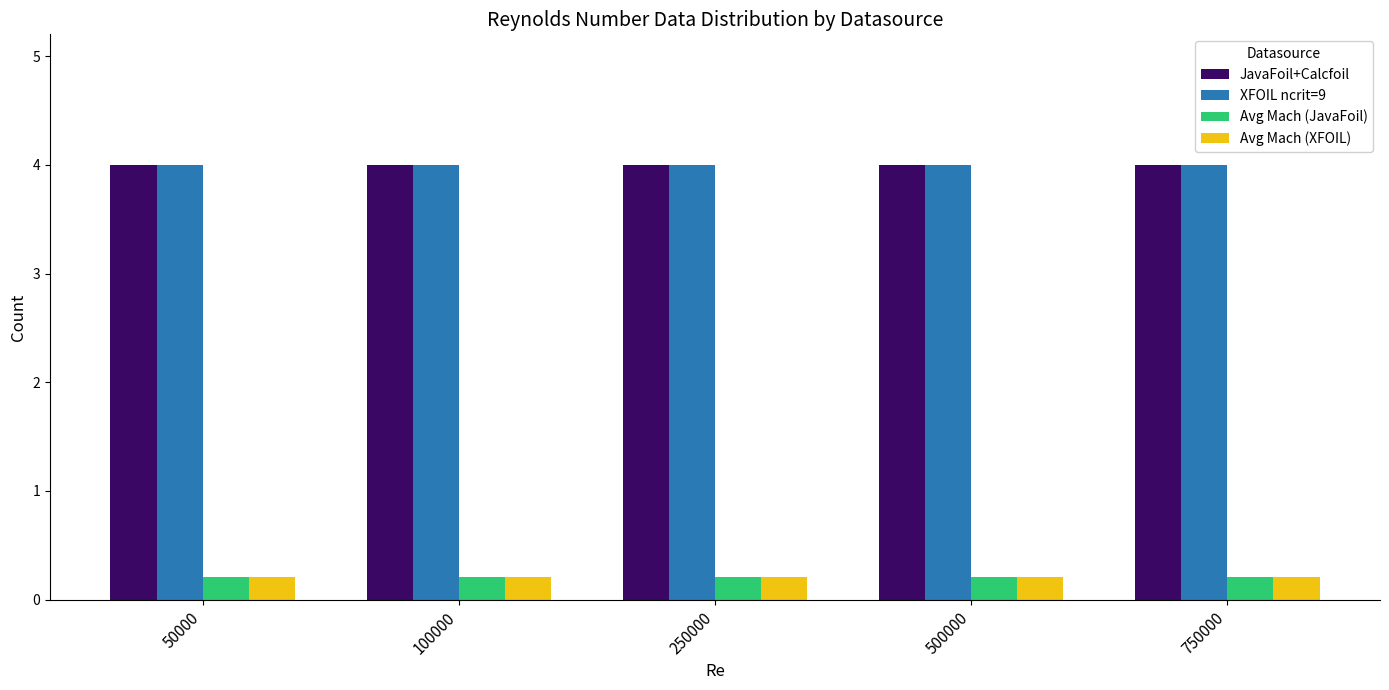

What is the approximate value of XFOIL ncrit=9 at 250000?

4.0